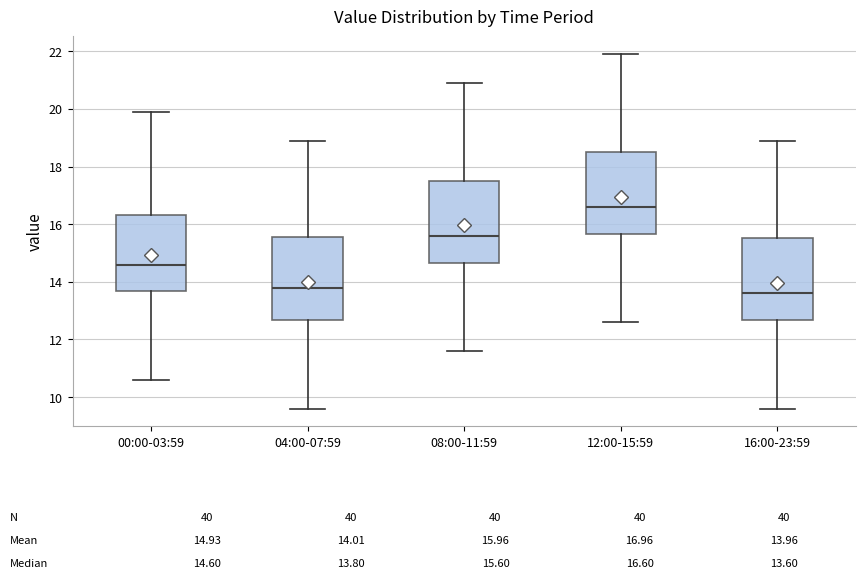

Which box's median line is the highest?

12:00-15:59